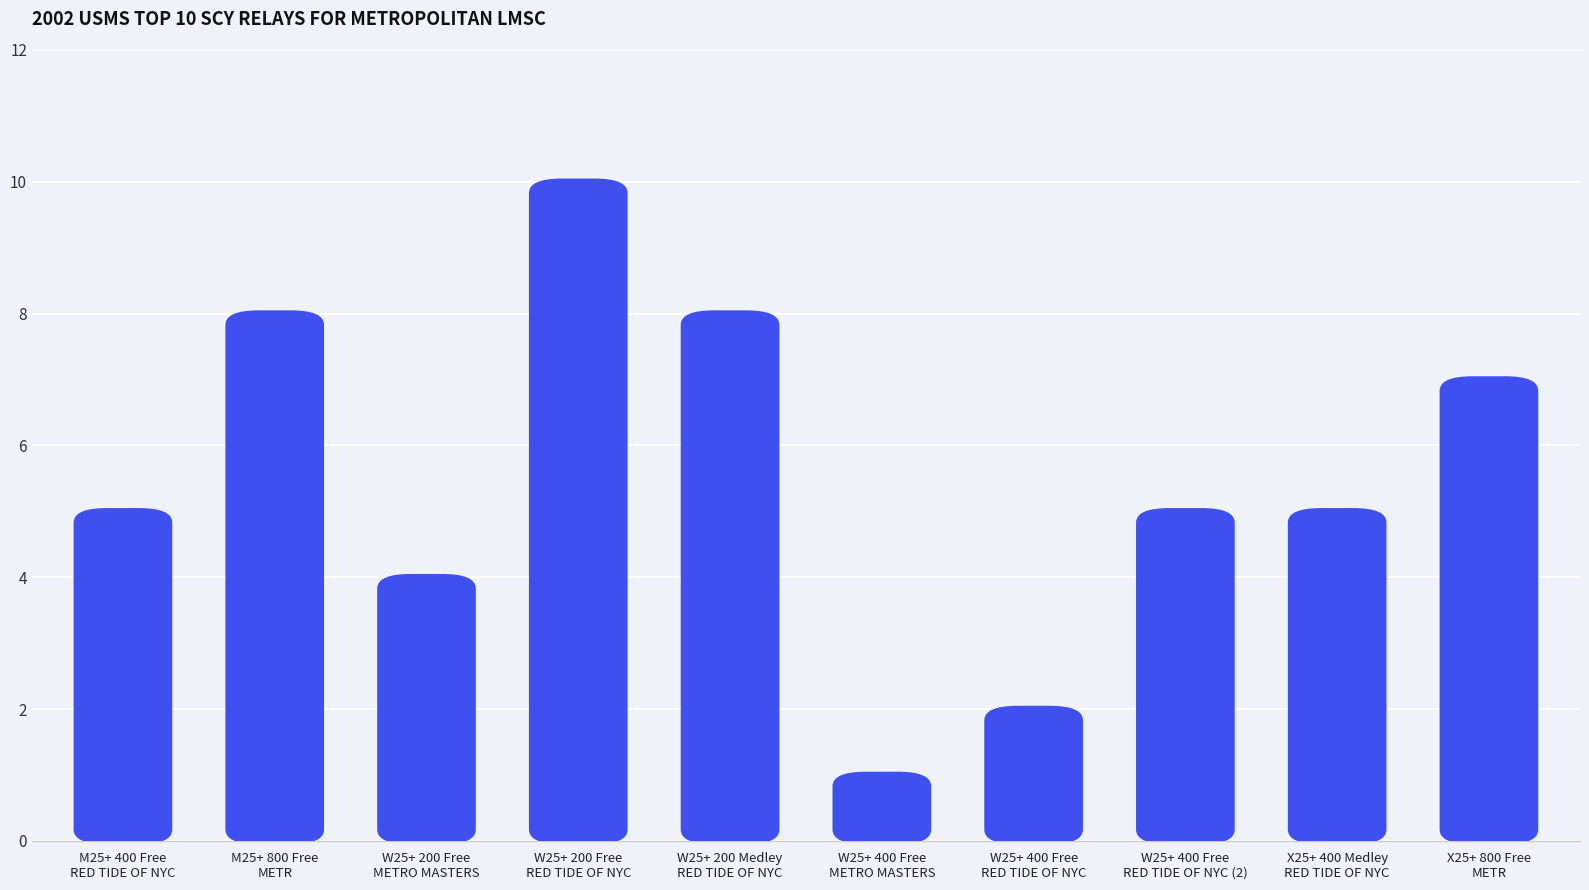

What is the minimum value shown in the chart?

1